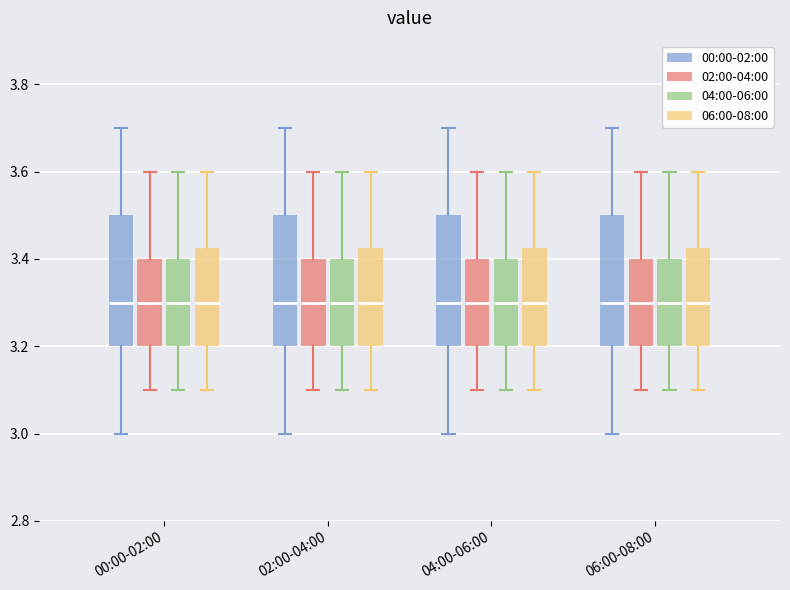

Reading left to right, read every box against the y-axis: the position of its median line, the range the box covers, and the ends of its whiskers. The values are not printed on the chart, so give them approximately, as read against the axis.

00:00-02:00 (00:00-02:00): median 3.30, box 3.20 to 3.50, whiskers 3.00 to 3.70
00:00-02:00 (02:00-04:00): median 3.30, box 3.20 to 3.40, whiskers 3.10 to 3.60
00:00-02:00 (04:00-06:00): median 3.30, box 3.20 to 3.40, whiskers 3.10 to 3.60
00:00-02:00 (06:00-08:00): median 3.30, box 3.20 to 3.42, whiskers 3.10 to 3.60
02:00-04:00 (00:00-02:00): median 3.30, box 3.20 to 3.50, whiskers 3.00 to 3.70
02:00-04:00 (02:00-04:00): median 3.30, box 3.20 to 3.40, whiskers 3.10 to 3.60
02:00-04:00 (04:00-06:00): median 3.30, box 3.20 to 3.40, whiskers 3.10 to 3.60
02:00-04:00 (06:00-08:00): median 3.30, box 3.20 to 3.42, whiskers 3.10 to 3.60
04:00-06:00 (00:00-02:00): median 3.30, box 3.20 to 3.50, whiskers 3.00 to 3.70
04:00-06:00 (02:00-04:00): median 3.30, box 3.20 to 3.40, whiskers 3.10 to 3.60
04:00-06:00 (04:00-06:00): median 3.30, box 3.20 to 3.40, whiskers 3.10 to 3.60
04:00-06:00 (06:00-08:00): median 3.30, box 3.20 to 3.42, whiskers 3.10 to 3.60
06:00-08:00 (00:00-02:00): median 3.30, box 3.20 to 3.50, whiskers 3.00 to 3.70
06:00-08:00 (02:00-04:00): median 3.30, box 3.20 to 3.40, whiskers 3.10 to 3.60
06:00-08:00 (04:00-06:00): median 3.30, box 3.20 to 3.40, whiskers 3.10 to 3.60
06:00-08:00 (06:00-08:00): median 3.30, box 3.20 to 3.42, whiskers 3.10 to 3.60